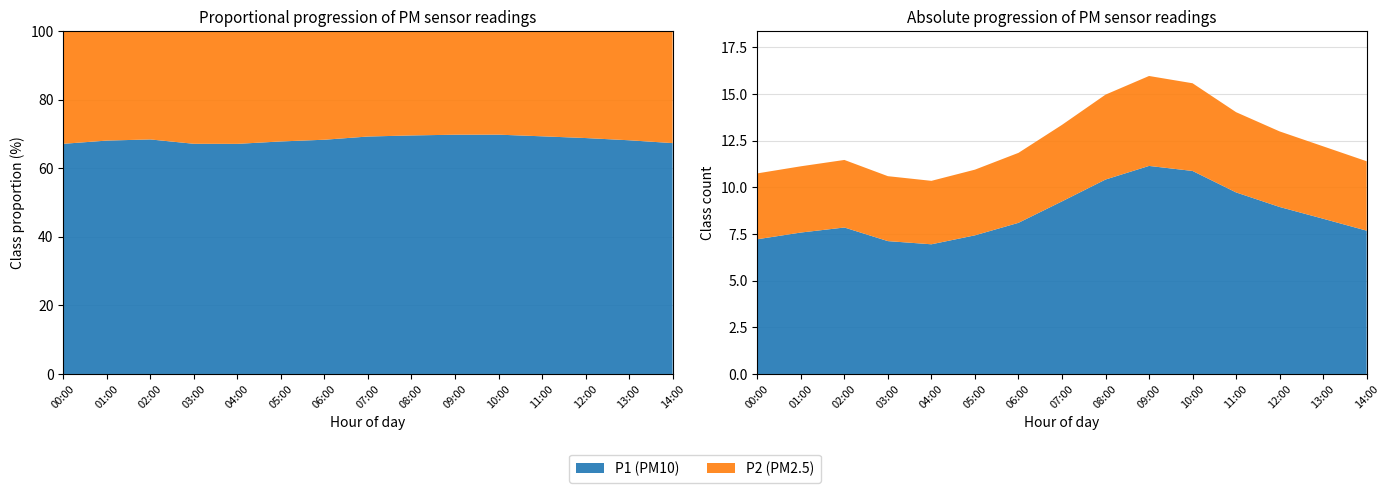

Reading left to right, list all the values displayed in this chart.

P1: 00:00=7.2	01:00=7.6	02:00=7.8	03:00=7.1	04:00=7.0	05:00=7.4	06:00=8.1	07:00=9.2	08:00=10.4	09:00=11.2	10:00=10.9	11:00=9.7	12:00=8.9	13:00=8.3	14:00=7.7
P2: 00:00=3.5	01:00=3.5	02:00=3.6	03:00=3.5	04:00=3.4	05:00=3.5	06:00=3.8	07:00=4.1	08:00=4.5	09:00=4.8	10:00=4.7	11:00=4.3	12:00=4.0	13:00=3.9	14:00=3.7